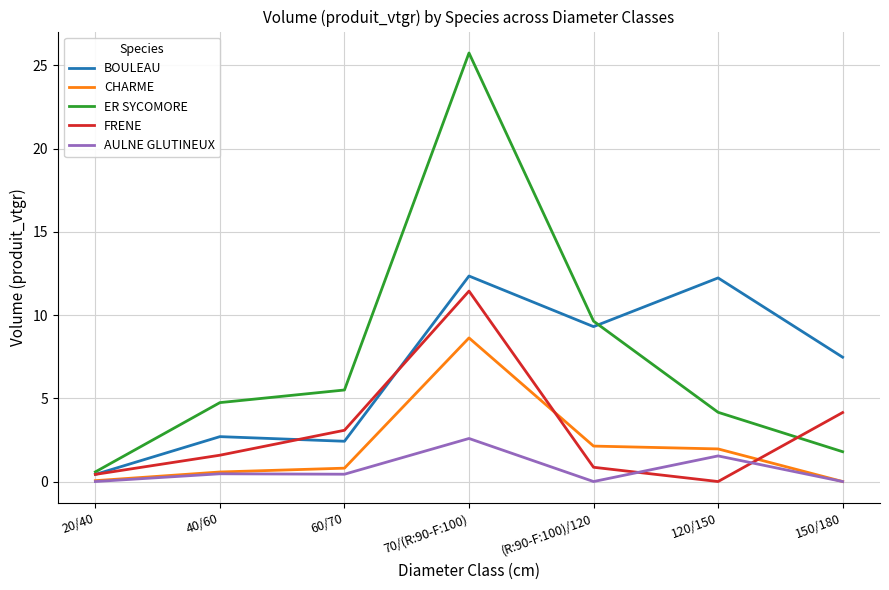

True or false: ER SYCOMORE and AULNE GLUTINEUX intersect in this chart.

False